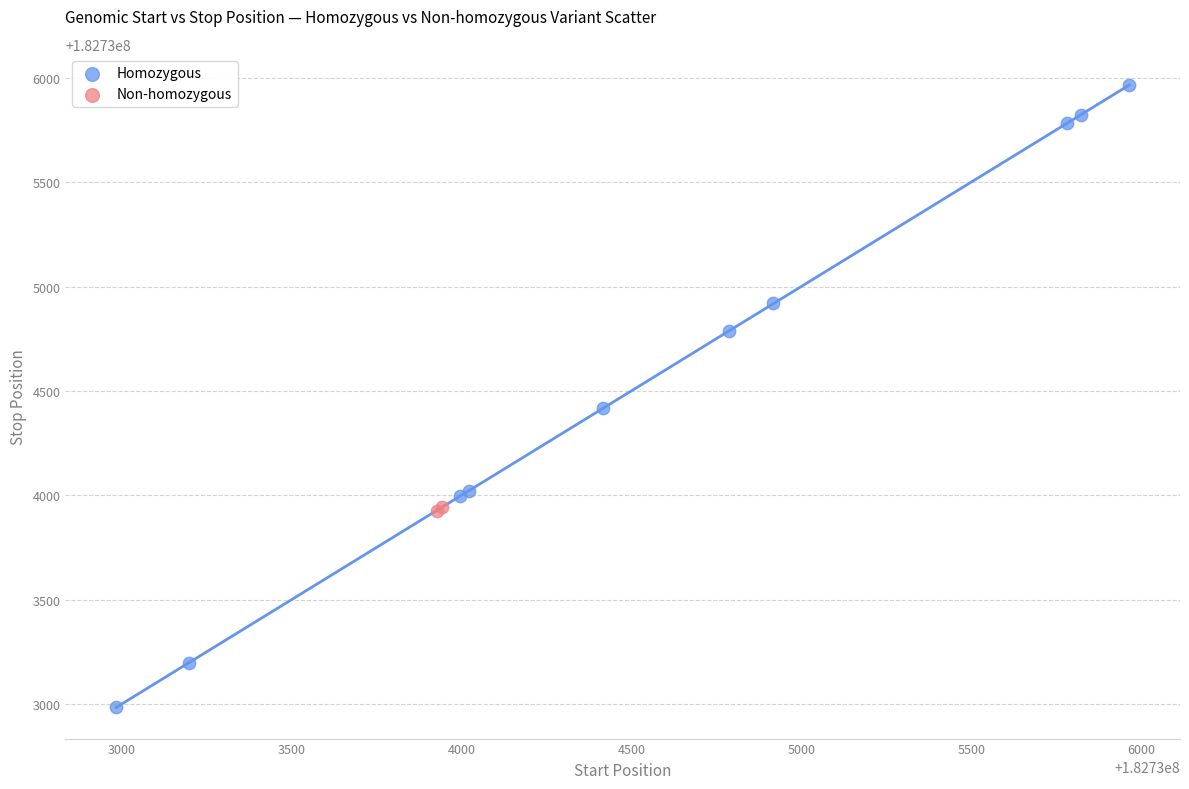

What are all the series names shown in the legend?

Homozygous, Non-homozygous